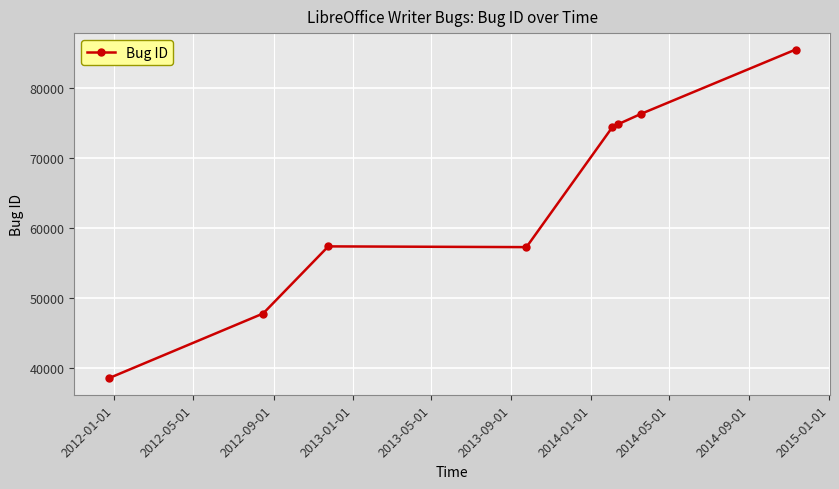

What is the value of the 3rd point from the left?

57381